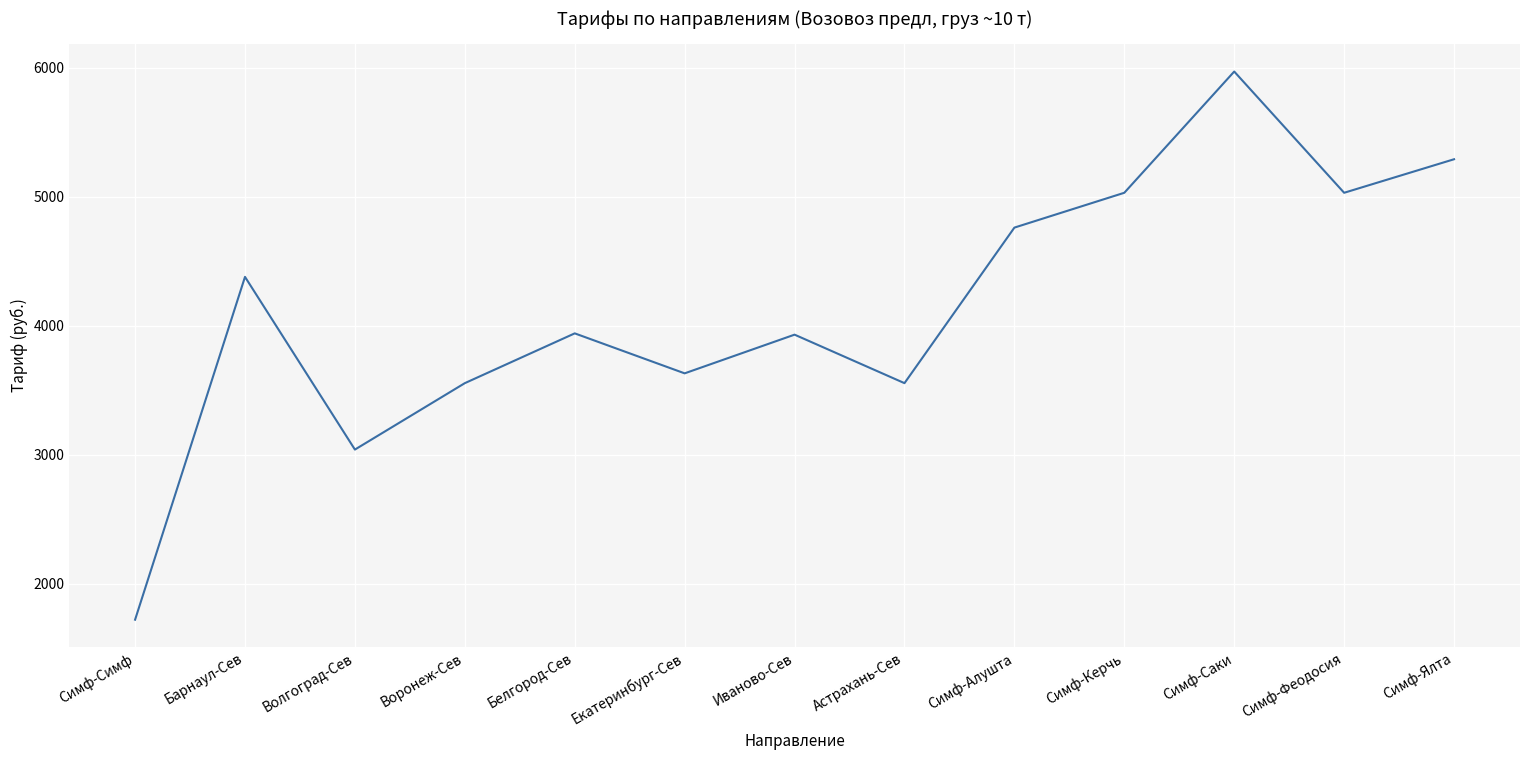

Which category has the highest value across all series?

Симф-Саки